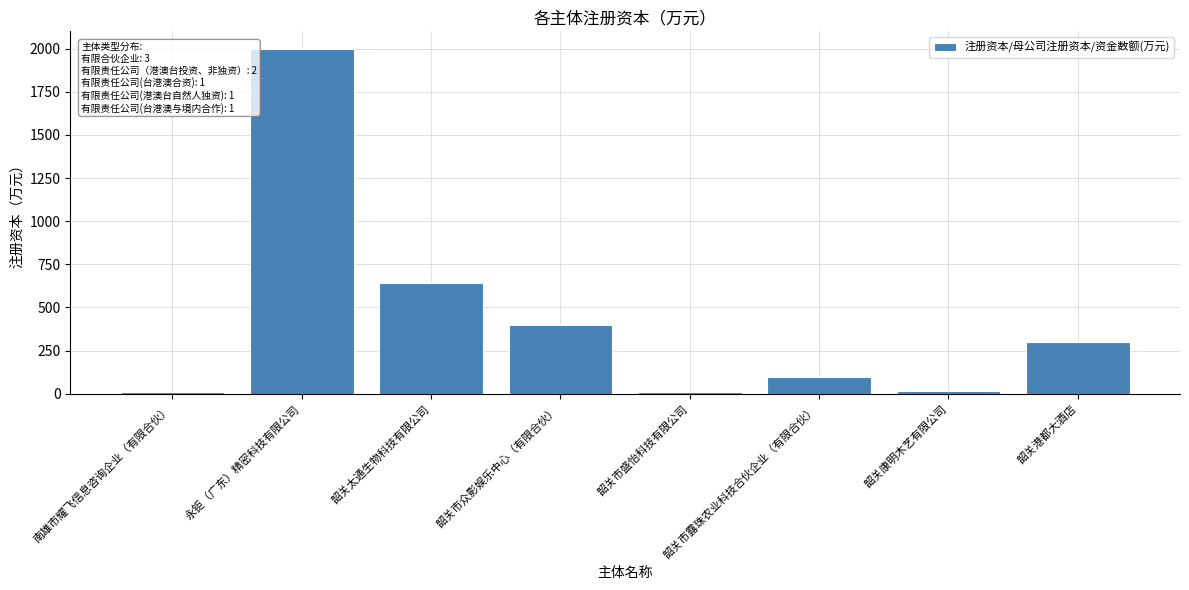

Which label corresponds to the largest value in the chart?

永钜（广东）精密科技有限公司